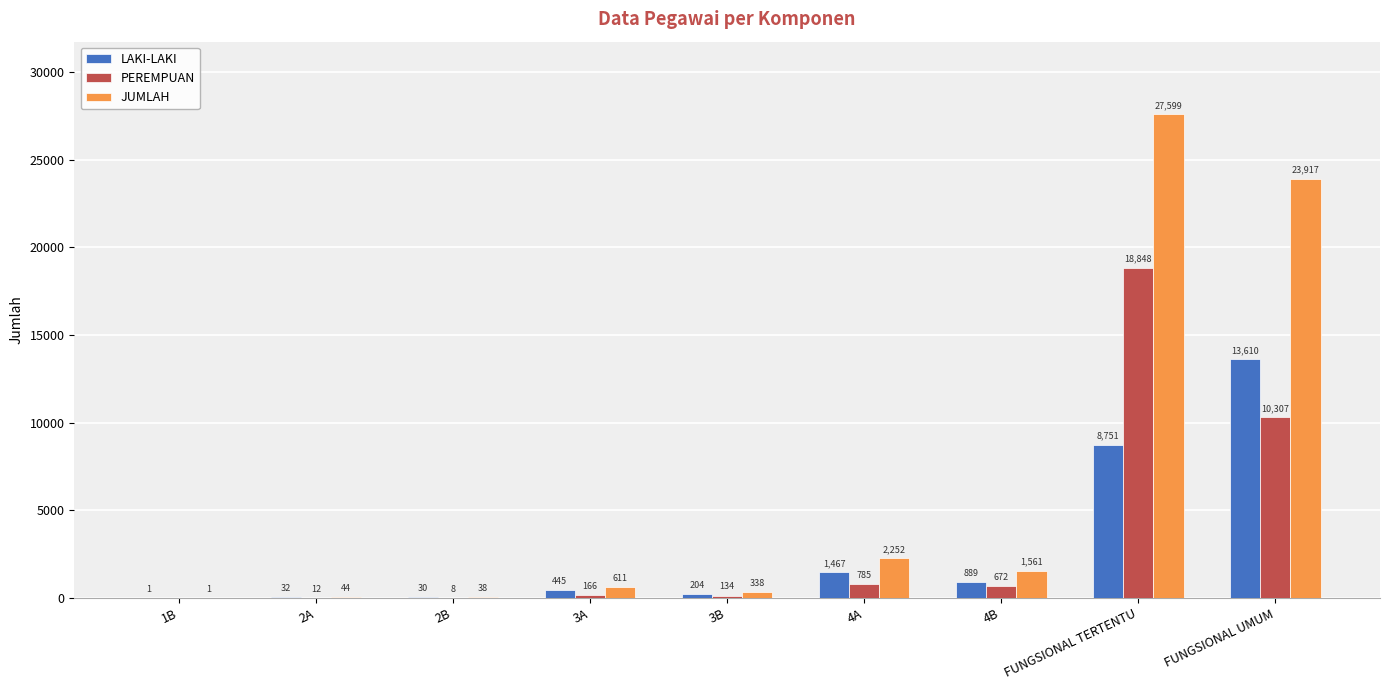

What is the sum of all LAKI-LAKI values?

25429